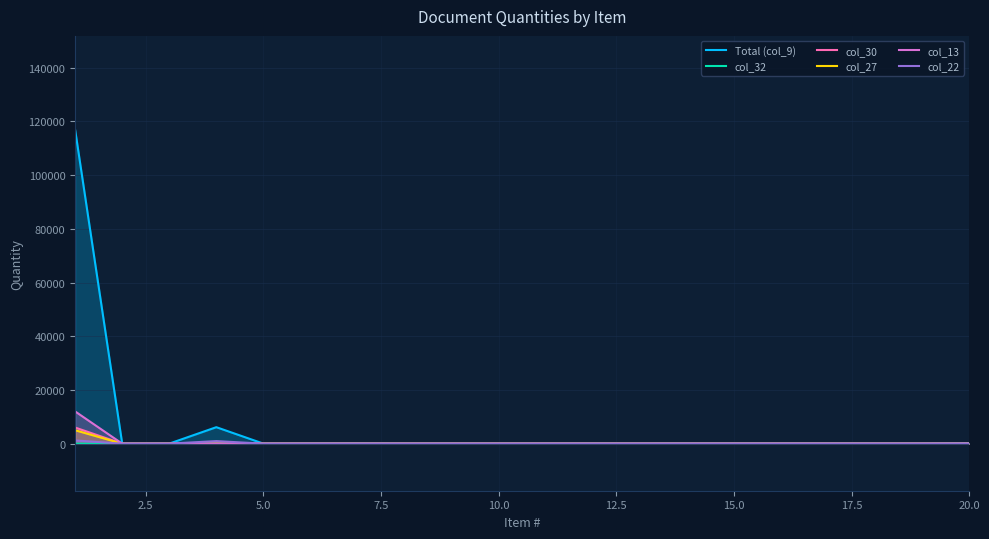

Which series has the widest spread of values?

Total (col_9)